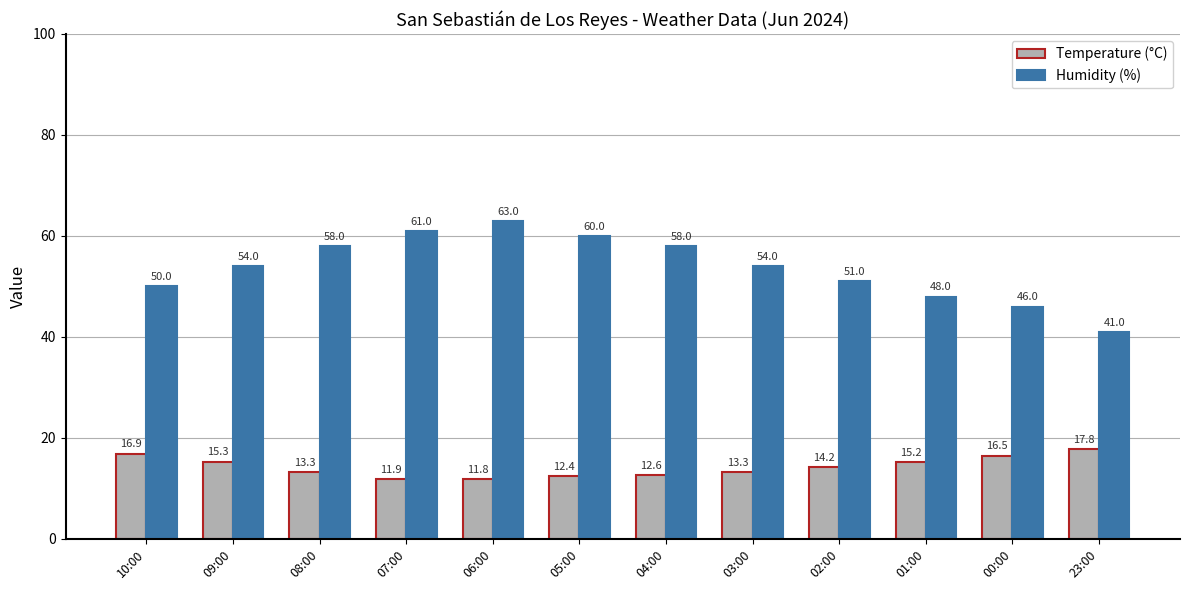

List the series in order of their peak value, highest first.

Humidity (%), Temperature (°C)